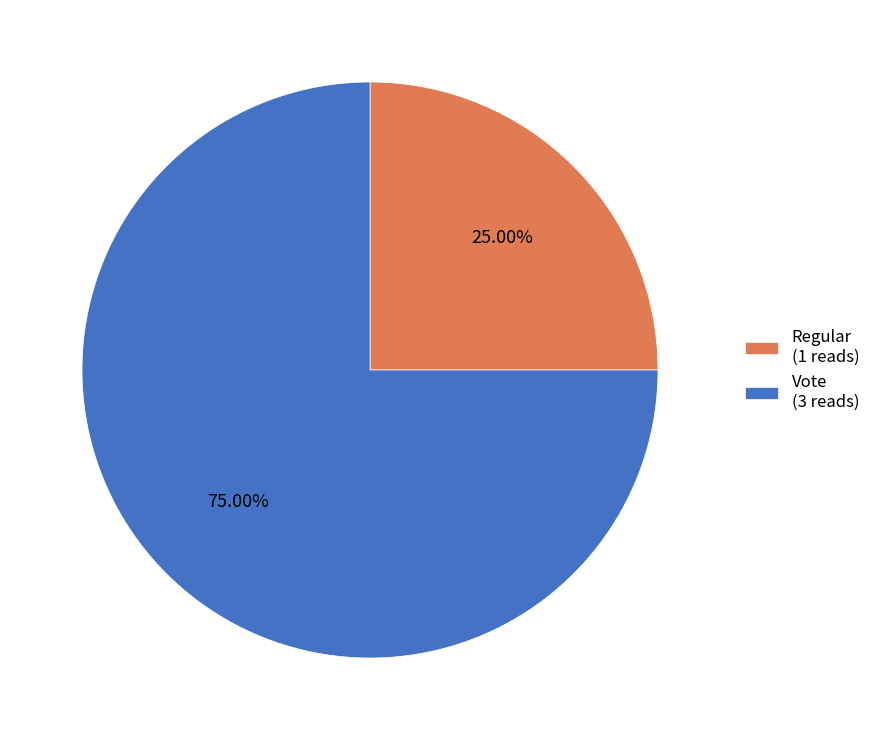

Which category has the biggest portion of the pie?

Vote